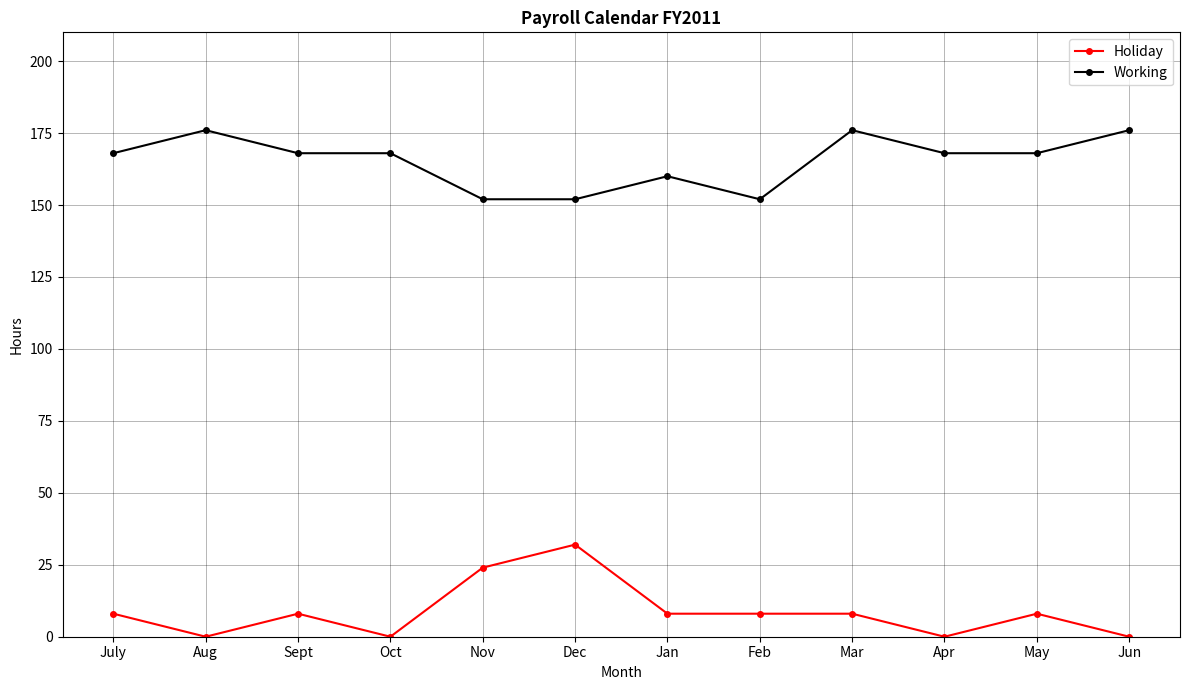

True or false: Working and Holiday cross at least once.

False